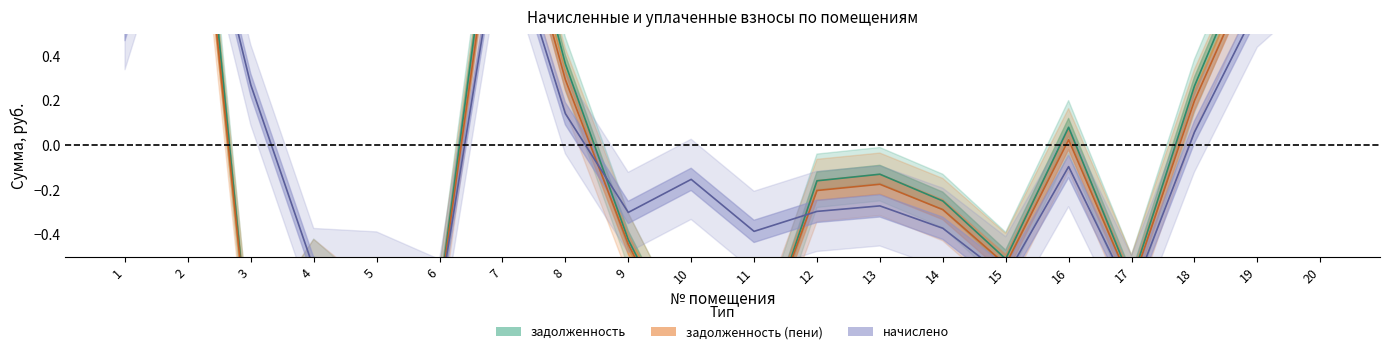

Rank the series at 10 from lowest to highest value.

задолженность_пени, задолженность, начислено